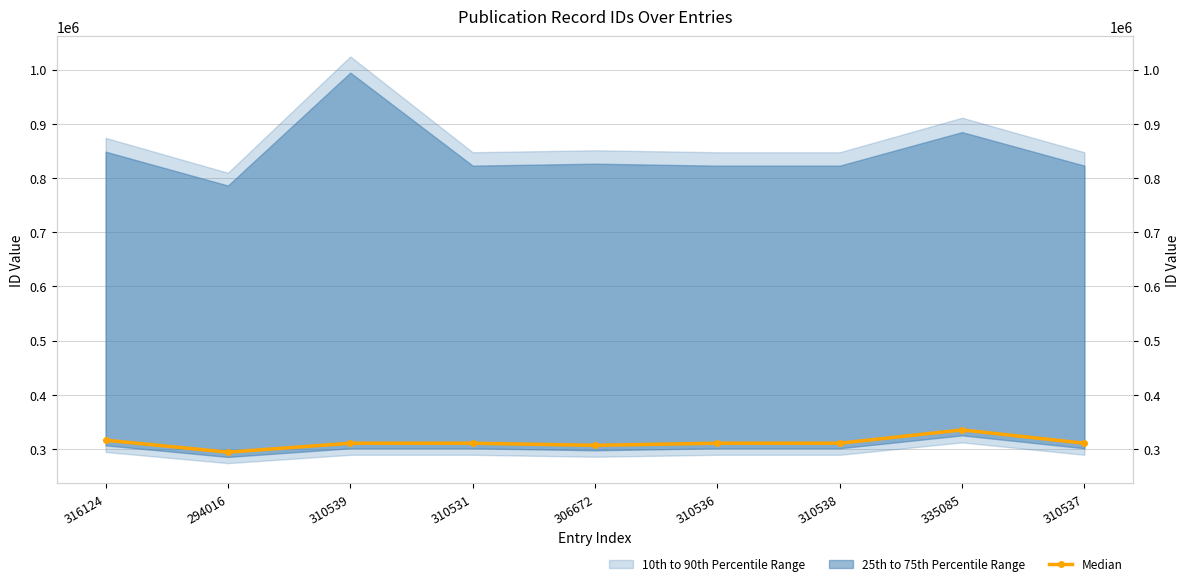

At which category does the chart reach its minimum across all series?

294016